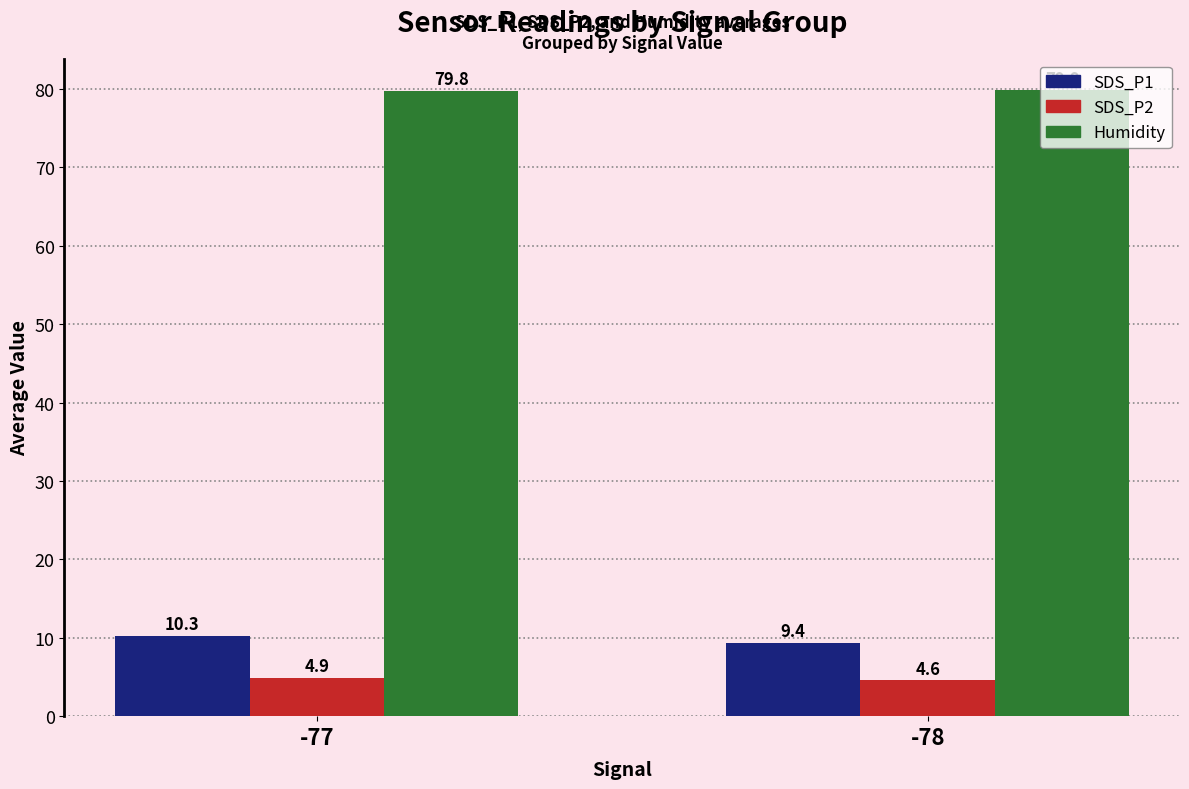

How many data points does each series have?

2